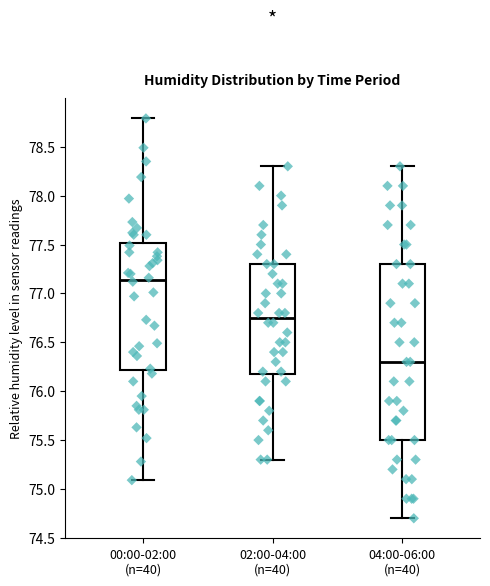

Reading left to right, transcribe this box plot: for each box, give where its median line is, the range the box spans, and where its two whiskers end, as read against the y-axis. The values are not printed on the chart, so give them approximately, as read against the axis.

00:00-02:00 (n=40): median 77.15, box 76.20 to 77.50, whiskers 75.10 to 78.80
02:00-04:00 (n=40): median 76.75, box 76.20 to 77.30, whiskers 75.30 to 78.30
04:00-06:00 (n=40): median 76.30, box 75.50 to 77.30, whiskers 74.70 to 78.30